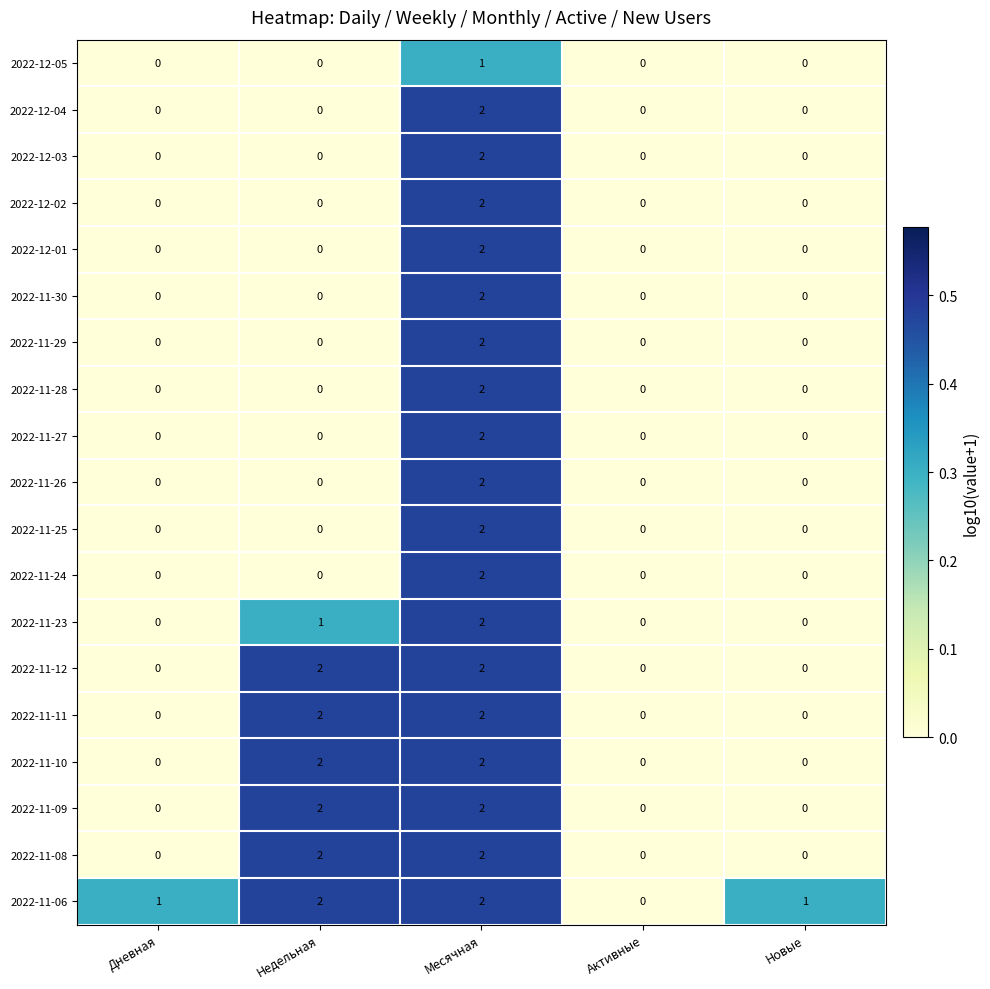

Which category has the highest value in the 2022-12-03 series?

Месячная